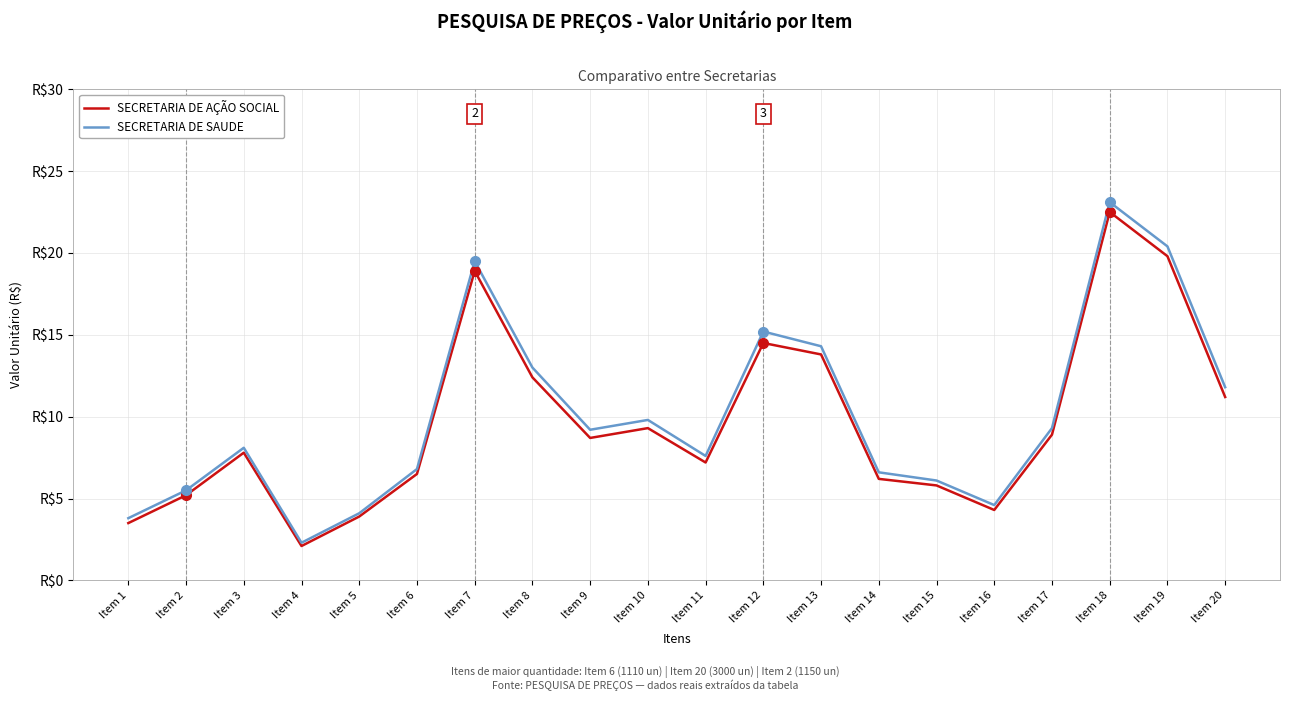

What are all the series names shown in the legend?

SECRETARIA DE AÇÃO SOCIAL, SECRETARIA DE SAUDE